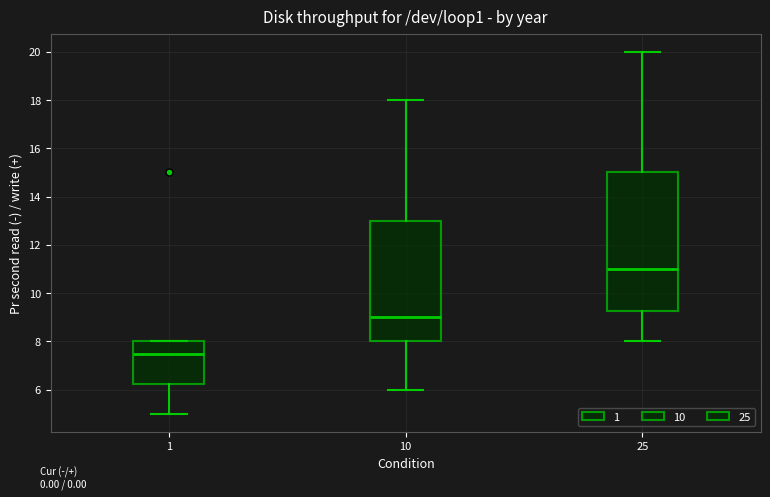

Which box has the highest median line?

25